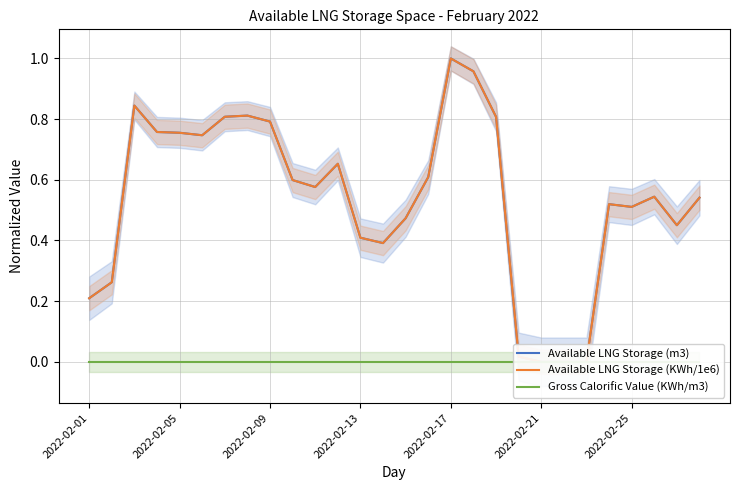

At which category does the chart reach its peak across all series?

2022-02-17